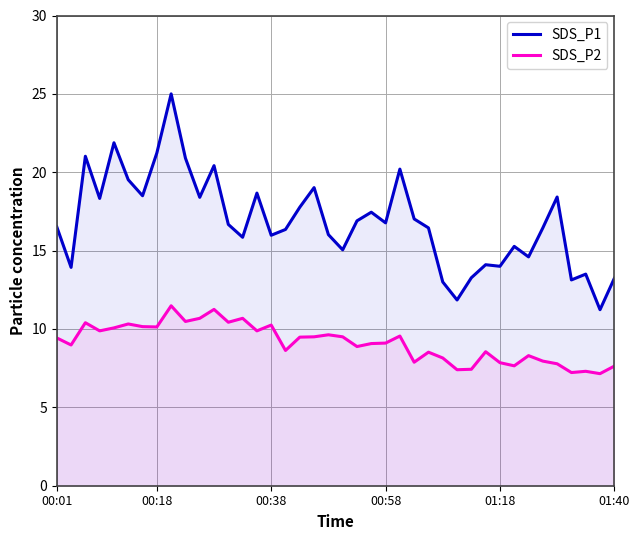

True or false: SDS_P1 and SDS_P2 intersect in this chart.

False